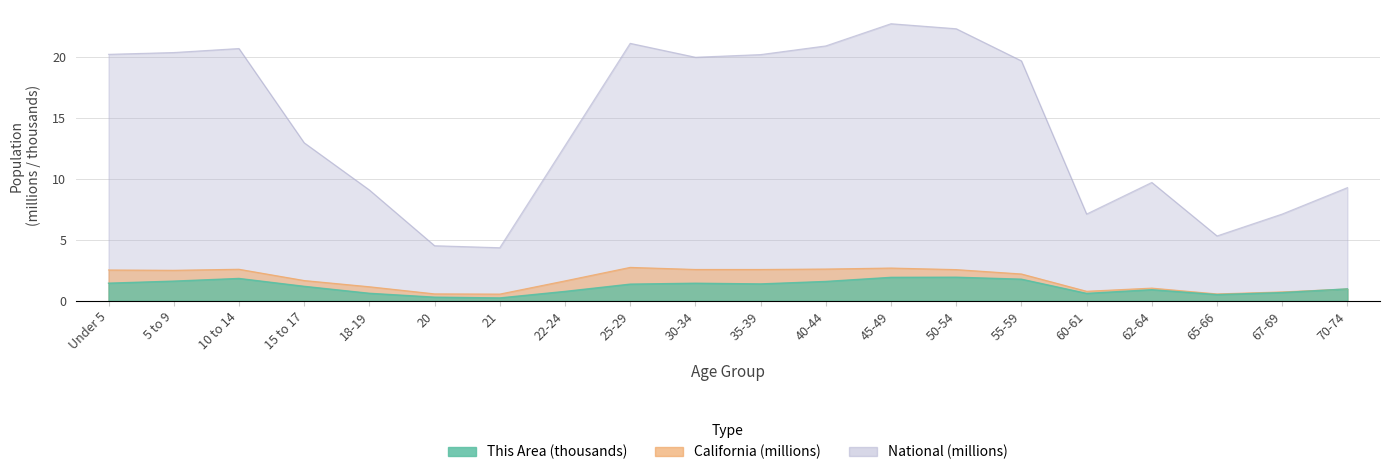

True or false: National and California cross at least once.

False